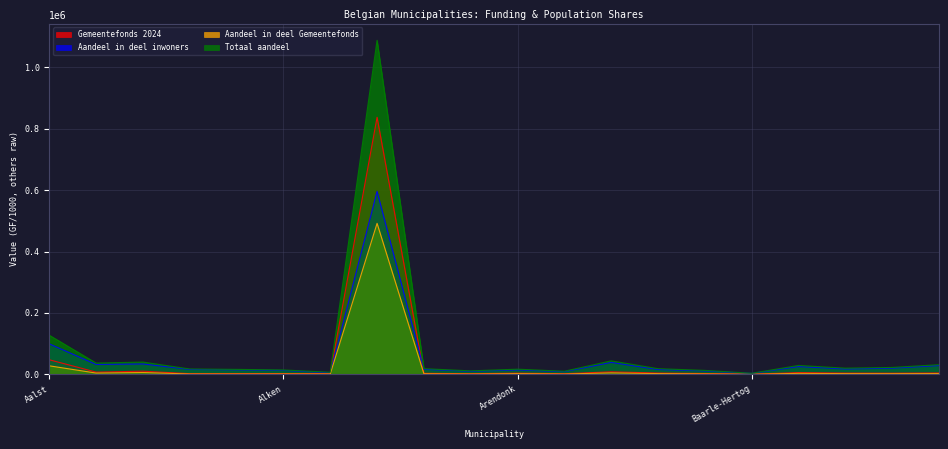

Reading left to right, transcribe all the data shown in this chart.

Gemeentefonds 2024: 47720.0	7554.5	10528.4	2467.4	2555.2	2630.2	2662.2	837293.9	3667.6	2386.6	4135.7	2319.8	8579.4	4526.9	2996.4	887.7	5981.3	4354.5	4046.4	4695.3
Aandeel in deel inwoners: 99561.6	32591.3	34069.5	16291.8	14936.2	13040.0	5495.9	596044.9	16574.1	10235.7	14651.7	9036.5	39121.1	16029.2	11385.7	3283.5	25737.5	17789.7	20352.2	29000.3
Aandeel in deel Gemeentefonds: 28037.1	4438.5	6185.8	1449.7	1501.3	1545.3	1564.2	491939.0	2154.8	1402.2	2429.8	1362.9	5040.7	2659.7	1760.5	521.5	3514.2	2558.4	2377.4	2758.6
Totaal aandeel: 127598.8	37029.8	40255.3	17741.5	16437.5	14585.3	7060.1	1087983.9	18728.9	11637.9	17081.5	10399.5	44161.8	18688.9	13146.2	3805.1	29251.8	20348.1	22729.6	31758.9